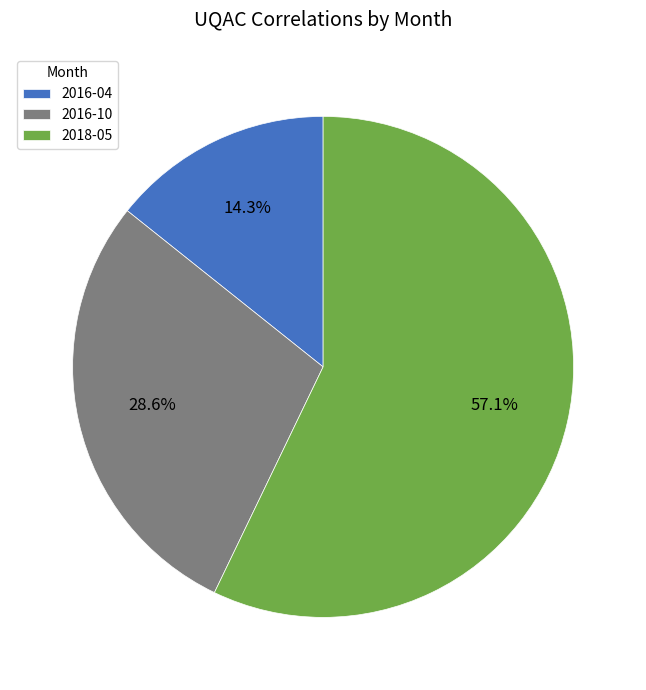

Approximately how many times larger is the value at 2016-04 compared to 2016-10?

0.5